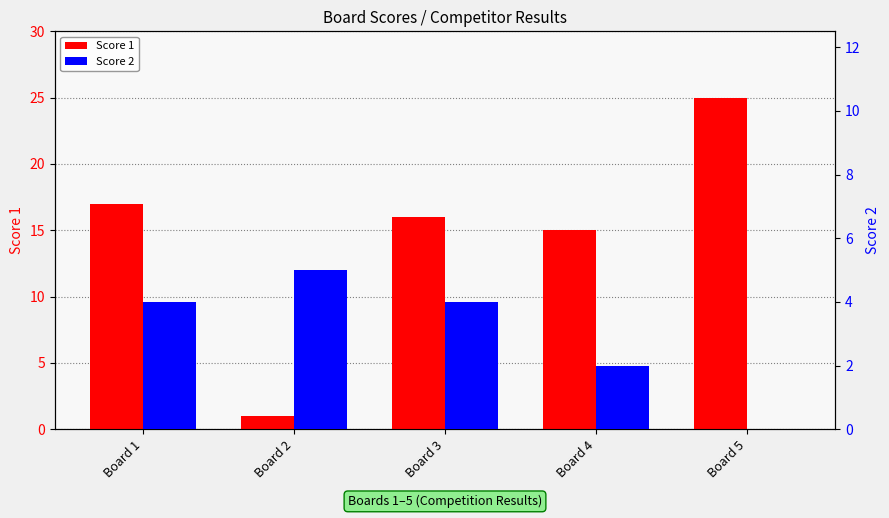

What is the value of the Score 2 bar at the 4th from the left?

2